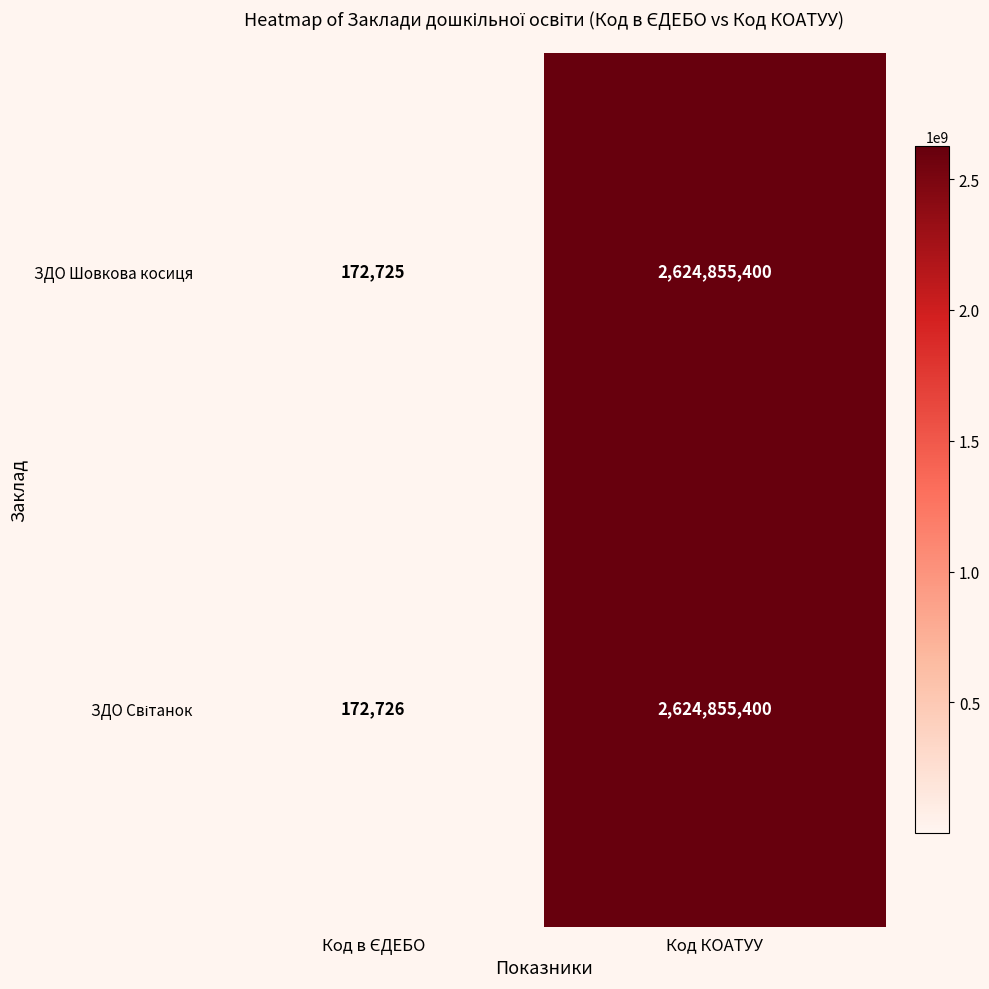

Count the number of data series in this chart.

2